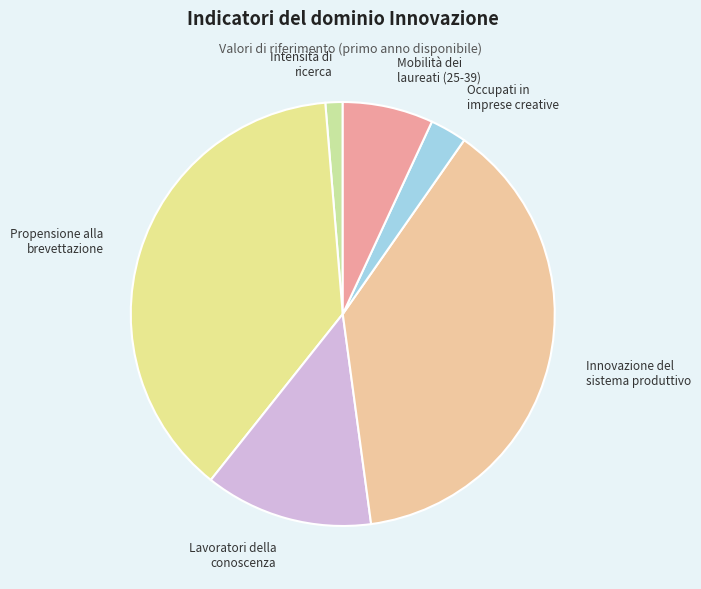

Is there a majority slice in this chart?

No